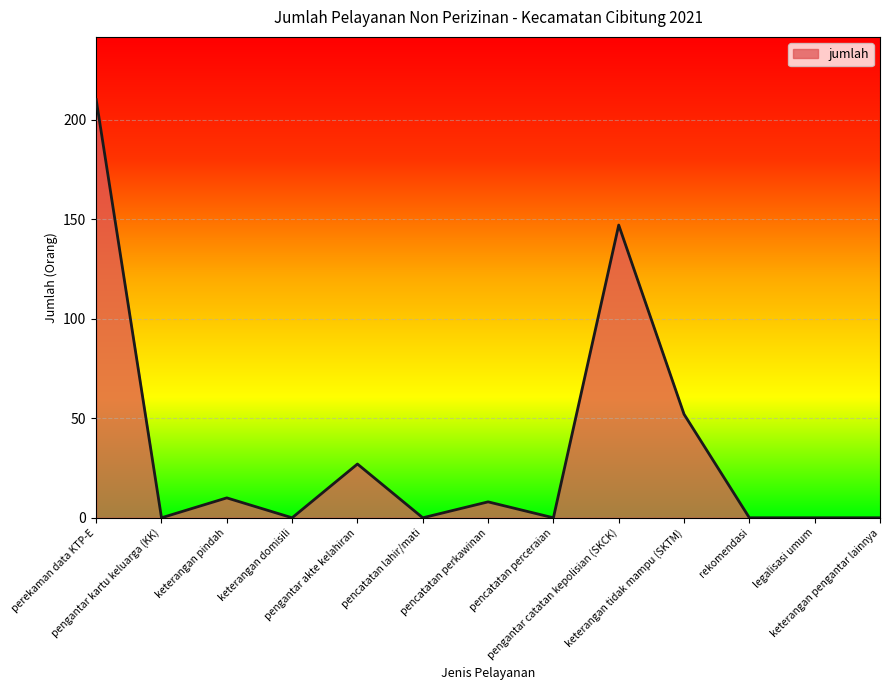

The chart shows a value of 239 at pengantar catatan kepolisian (SKCK). True or false?

False